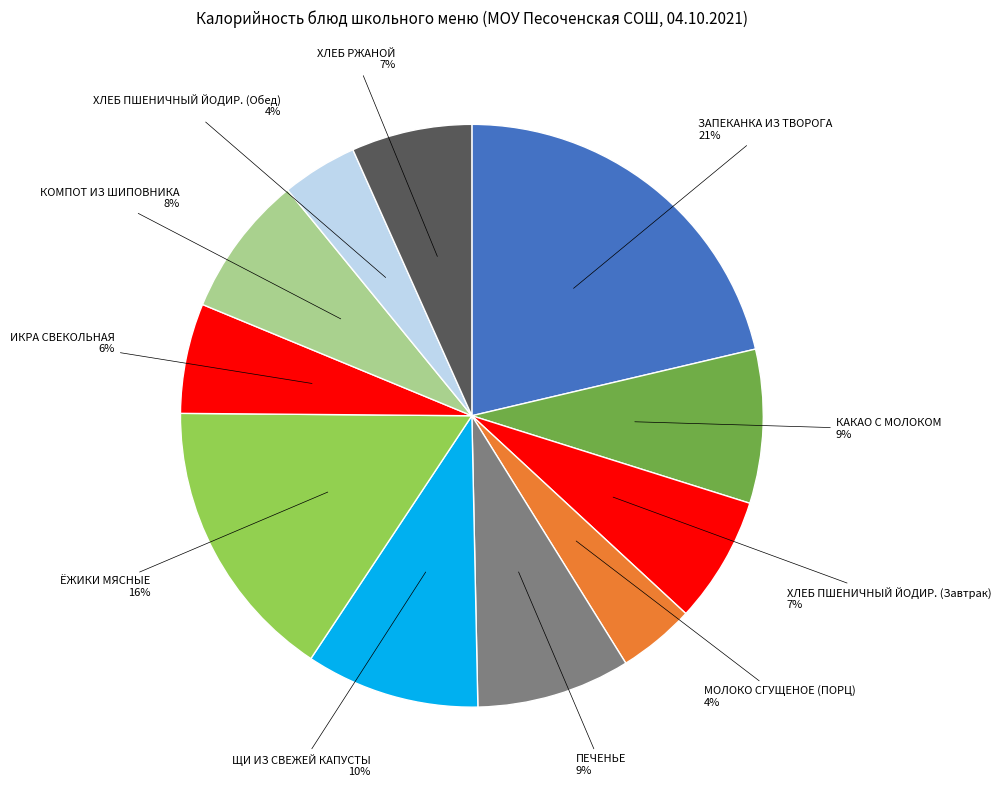

Which slice is the largest?

ЗАПЕКАНКА ИЗ ТВОРОГА